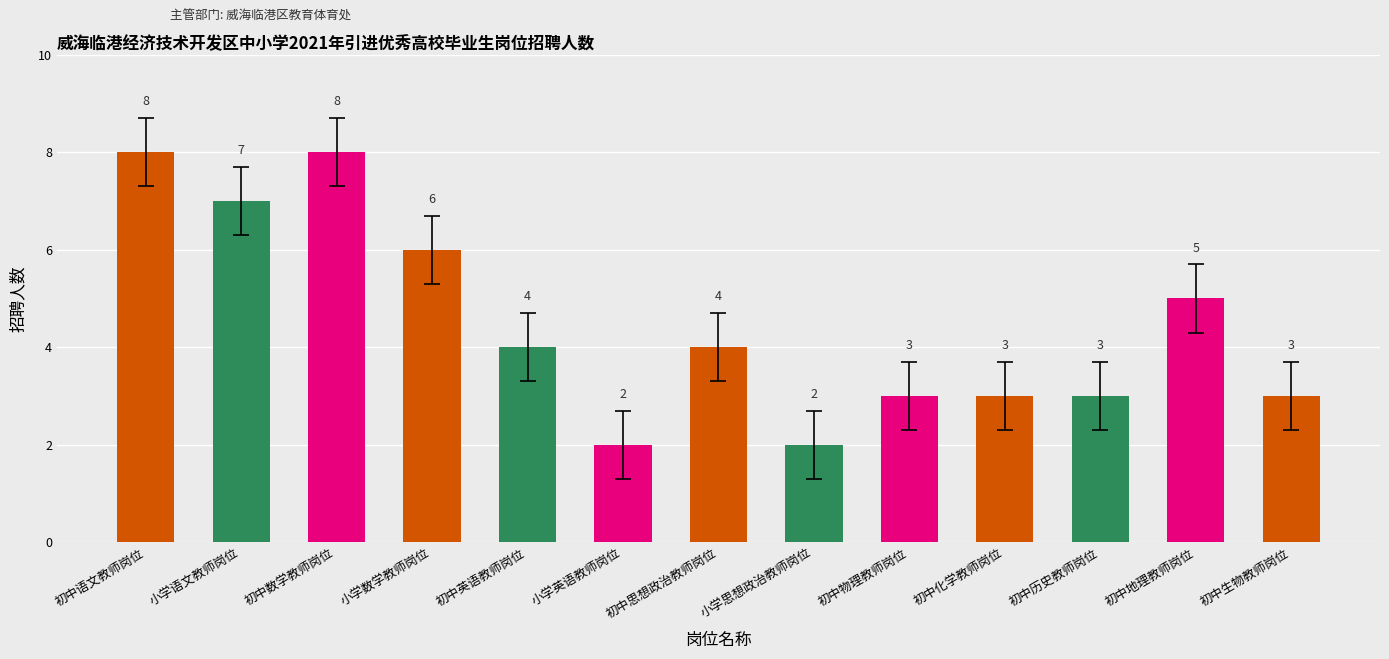

Where does the data first go above 4?

初中语文教师岗位